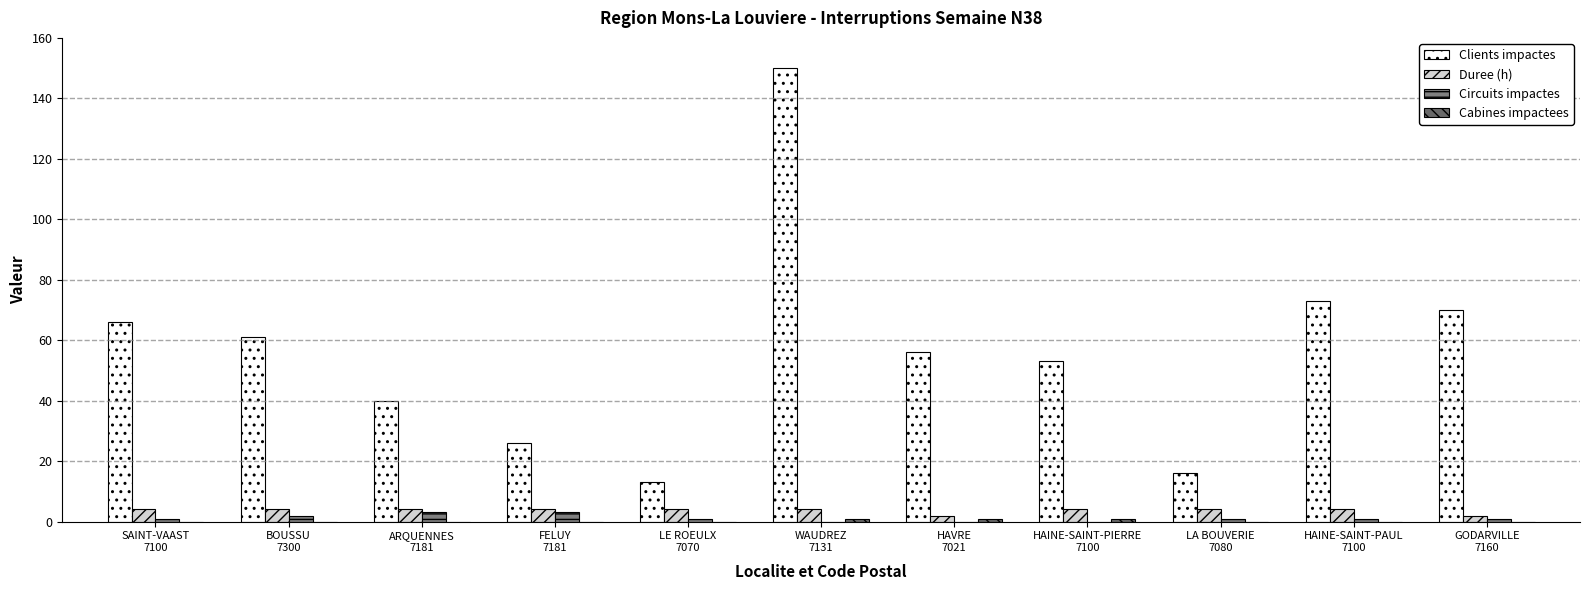

What is the greatest value displayed?

150